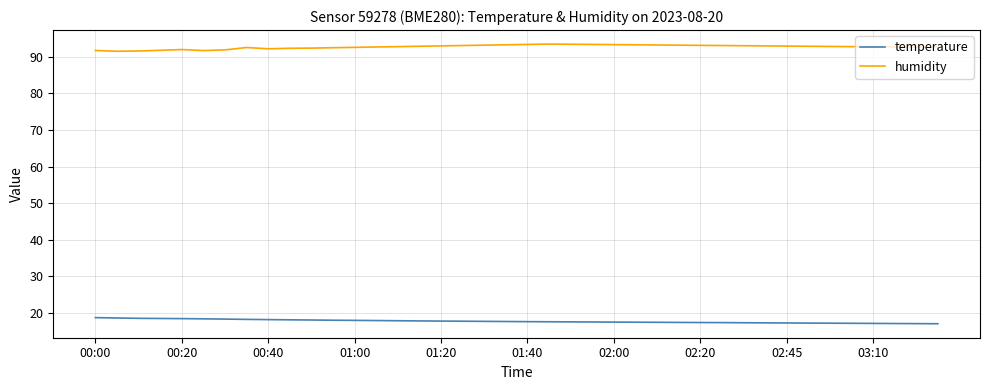

In humidity, how many points are higher than both neighbors (excluding endpoints)?

3